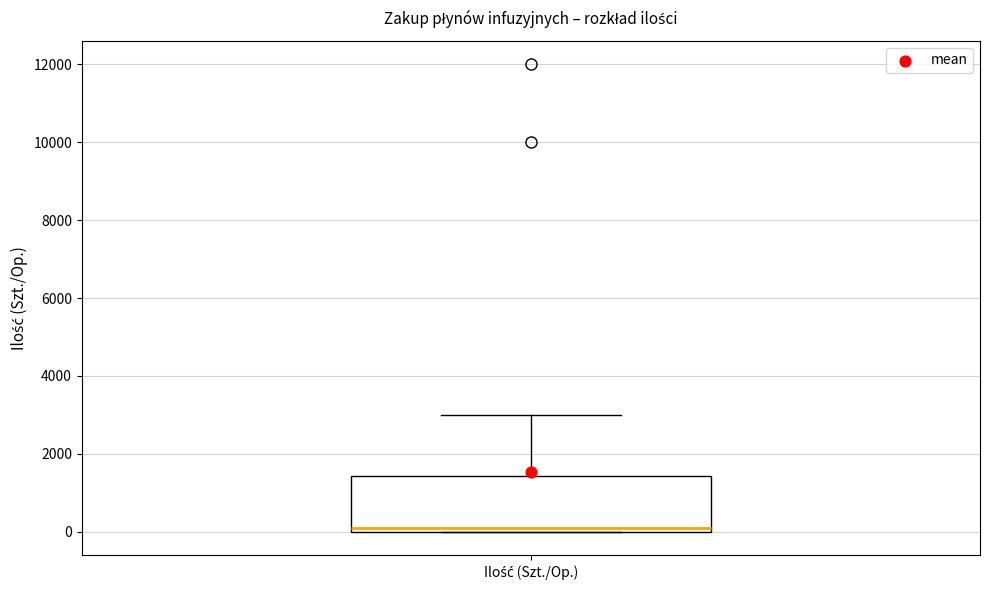

Transcribe this box plot: give where the median line is, the range the box spans, and where the two whiskers end, as read against the y-axis. The values are not printed on the chart, so give them approximately, as read against the axis.

median 200, box 0 to 1400, whiskers 0 to 3000